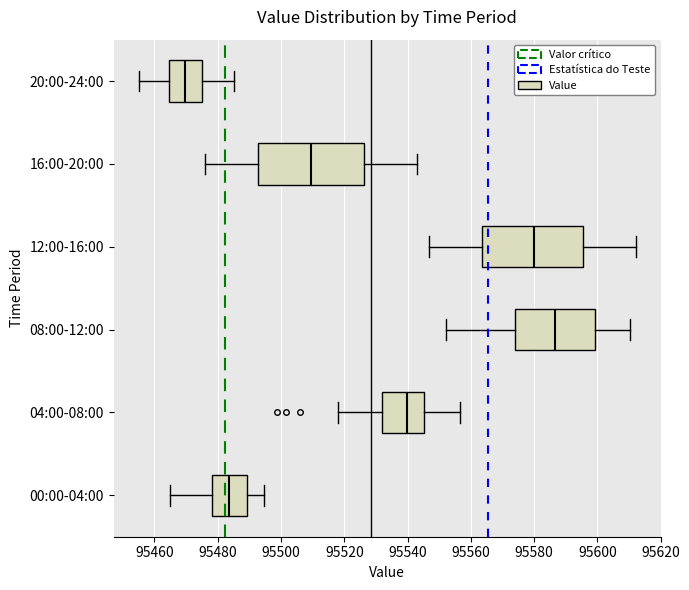

Where is the right edge of the box for 12:00-16:00 on the x-axis? The values are not printed on the chart, so give them approximately, as read against the axis.

95596